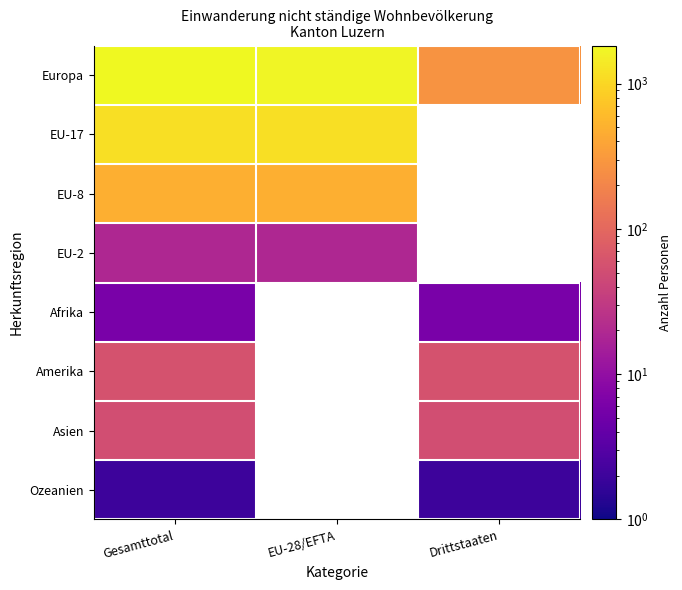

Which series has the largest total across all categories?

Europa